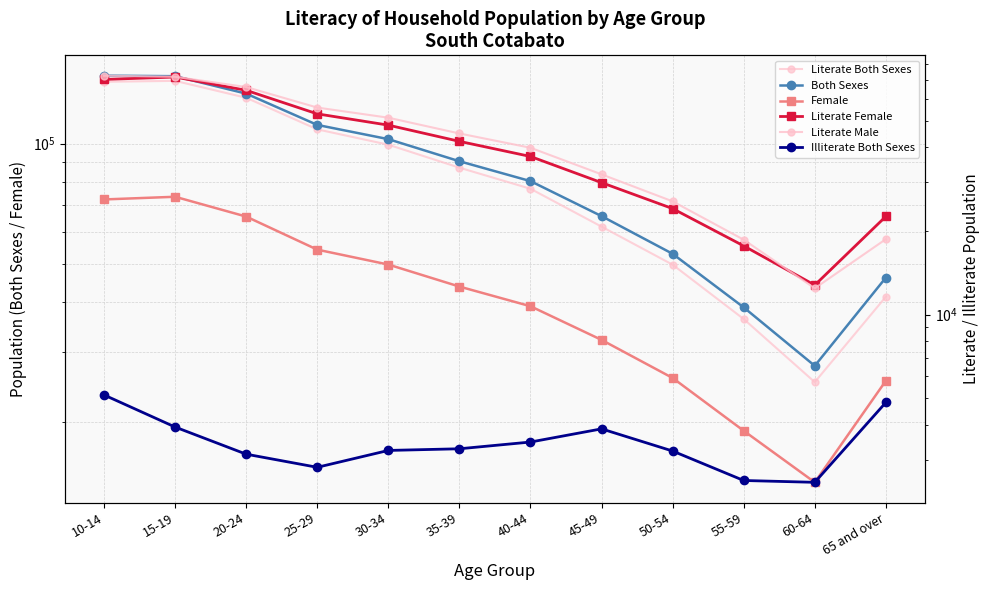

True or false: Literate Both Sexes and Both Sexes cross at least once.

False